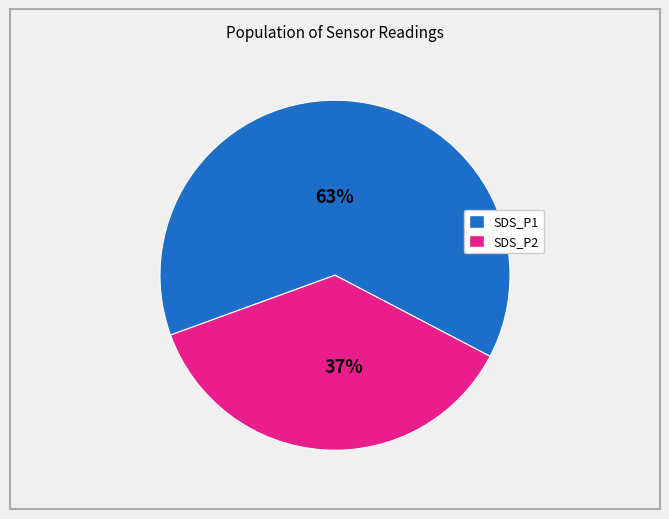

Is SDS_P2 the majority of the pie?

No